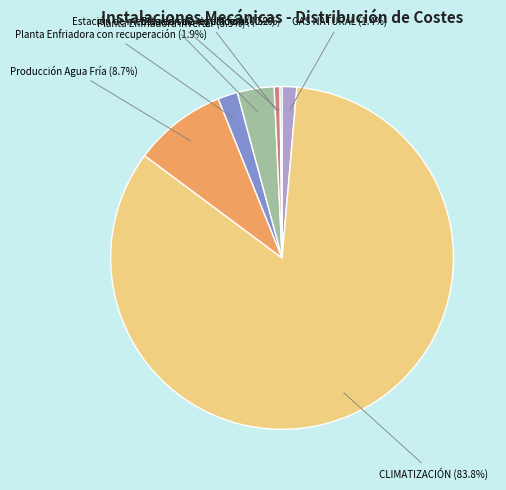

True or false: CLIMATIZACIÓN accounts for 84% of the total.

True